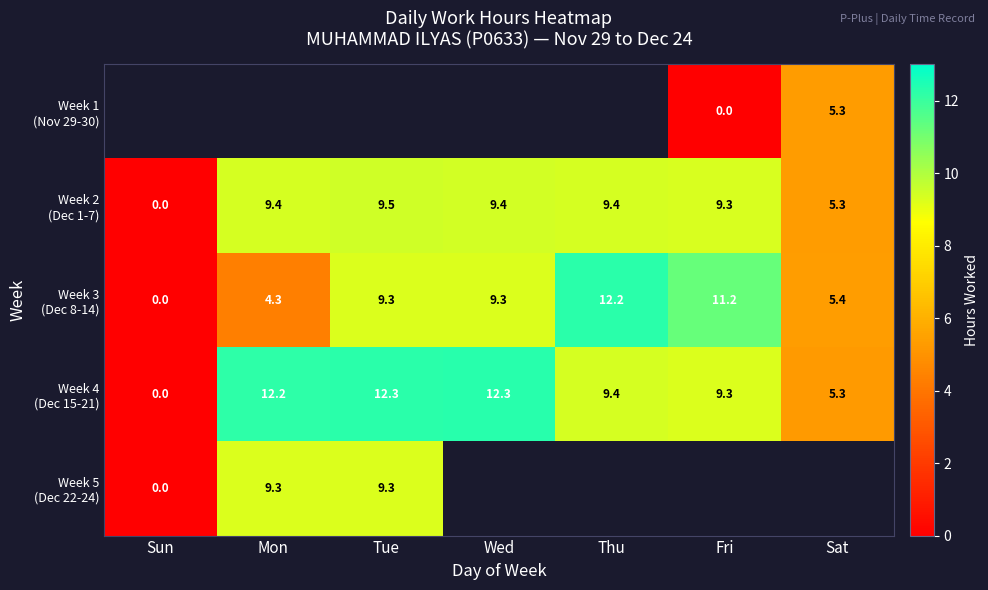

Which series has the widest spread of values?

Week 4 (Dec 15-21)